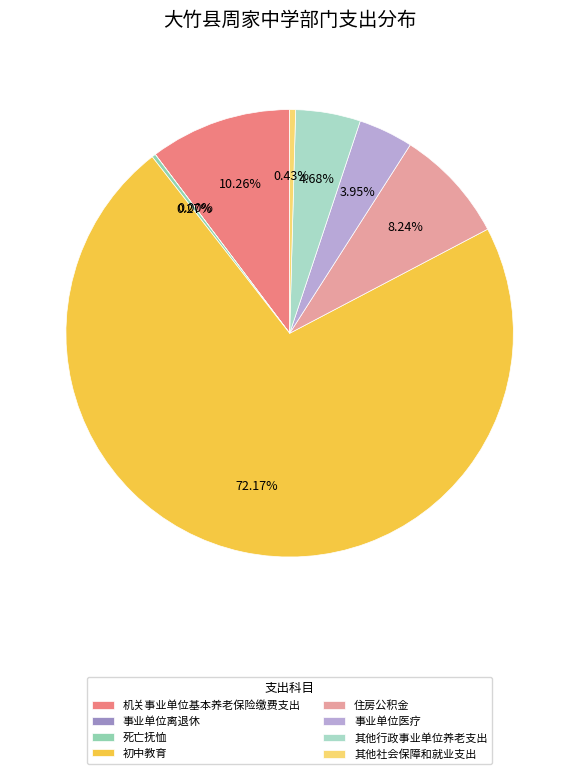

Which slice is the largest?

初中教育